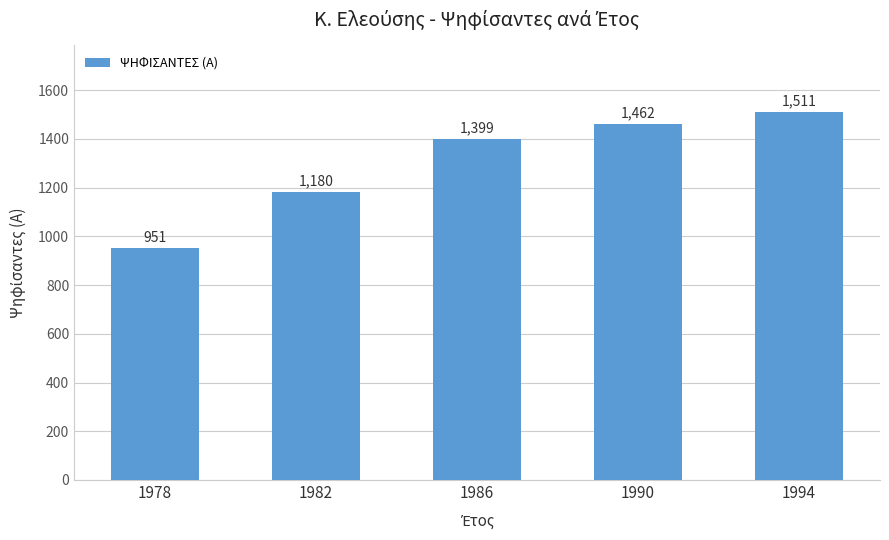

Rank the categories by value from highest to lowest.

1994, 1990, 1986, 1982, 1978